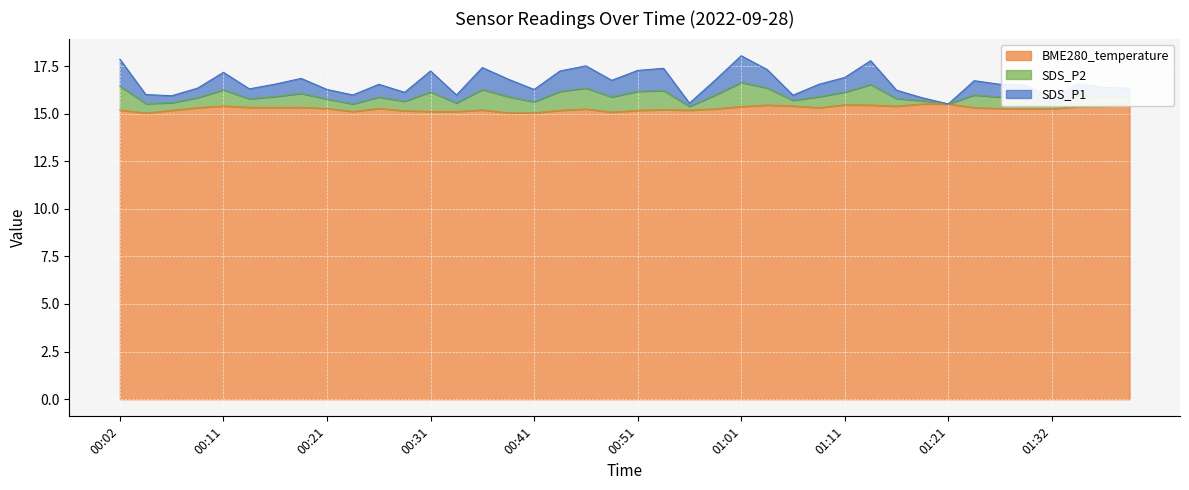

What is the highest value of the BME280_temperature series?

15.5